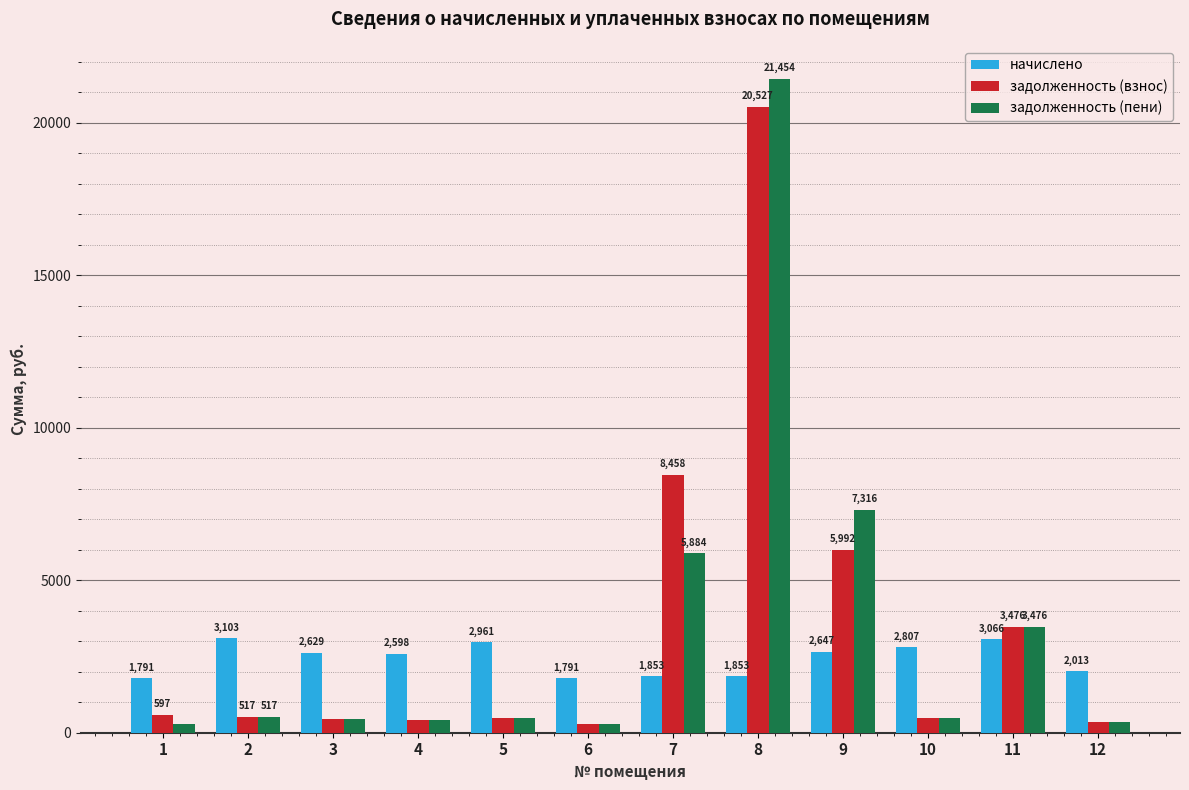

Which category has the highest value across all series?

8